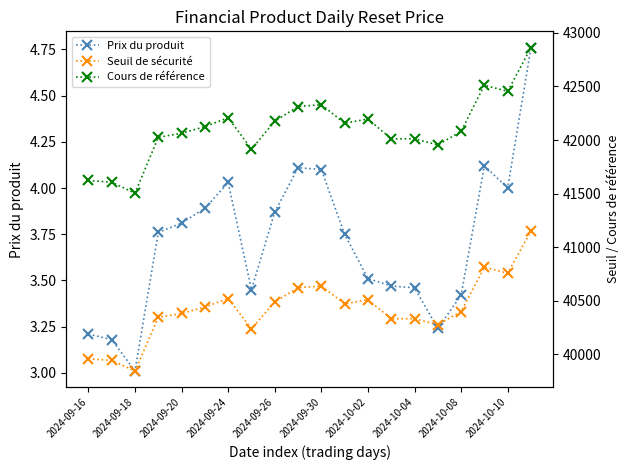

What is the label of the 5th point from the right?

15